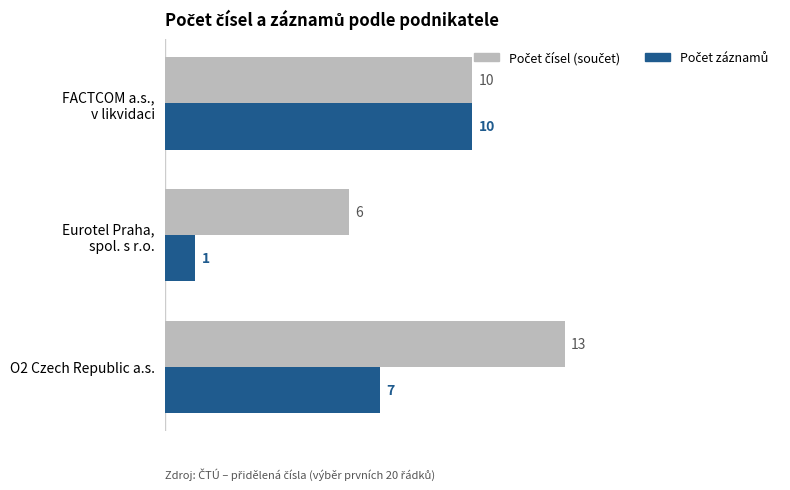

What is the greatest value displayed?

13